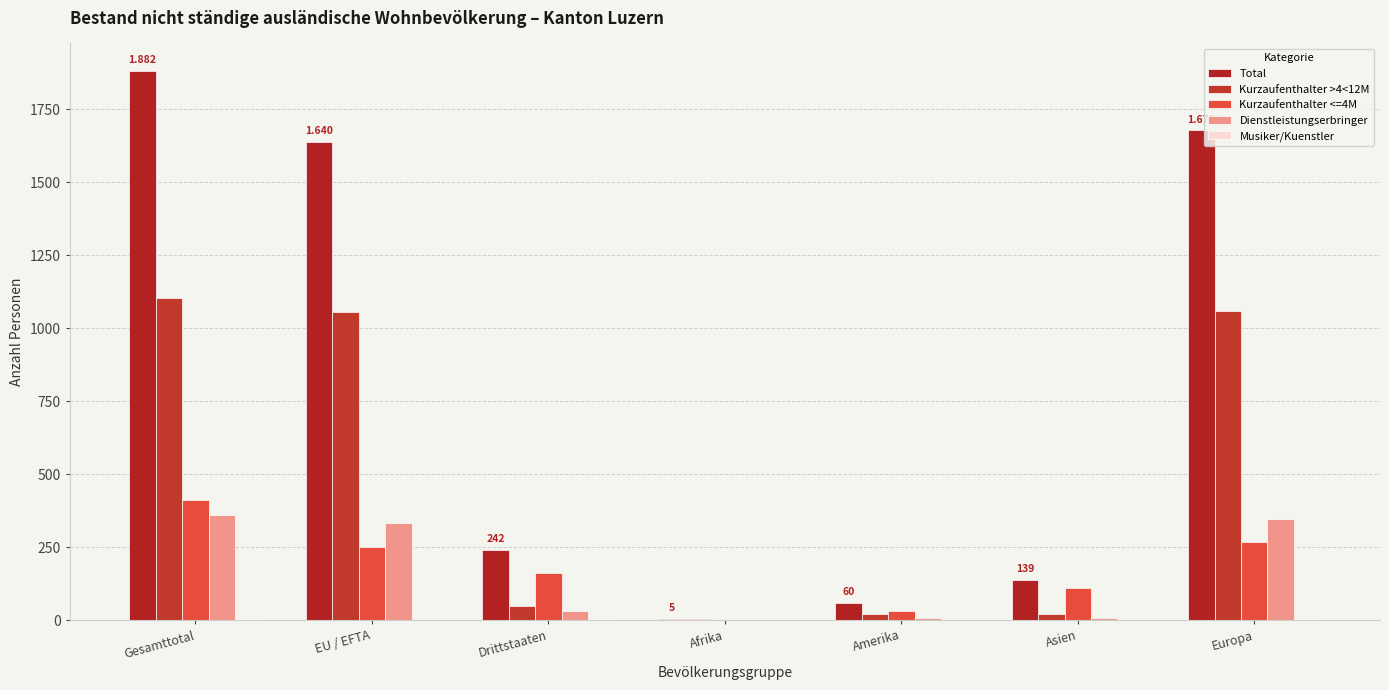

Which series changed the most between EU / EFTA and Drittstaaten?

Total